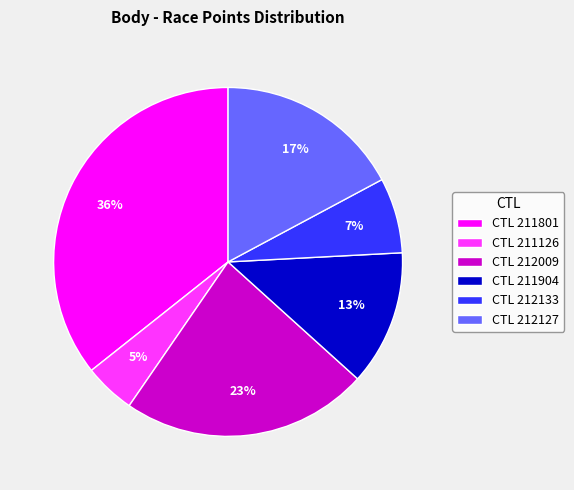

Which has a higher value, CTL 211904 or CTL 211801?

CTL 211801